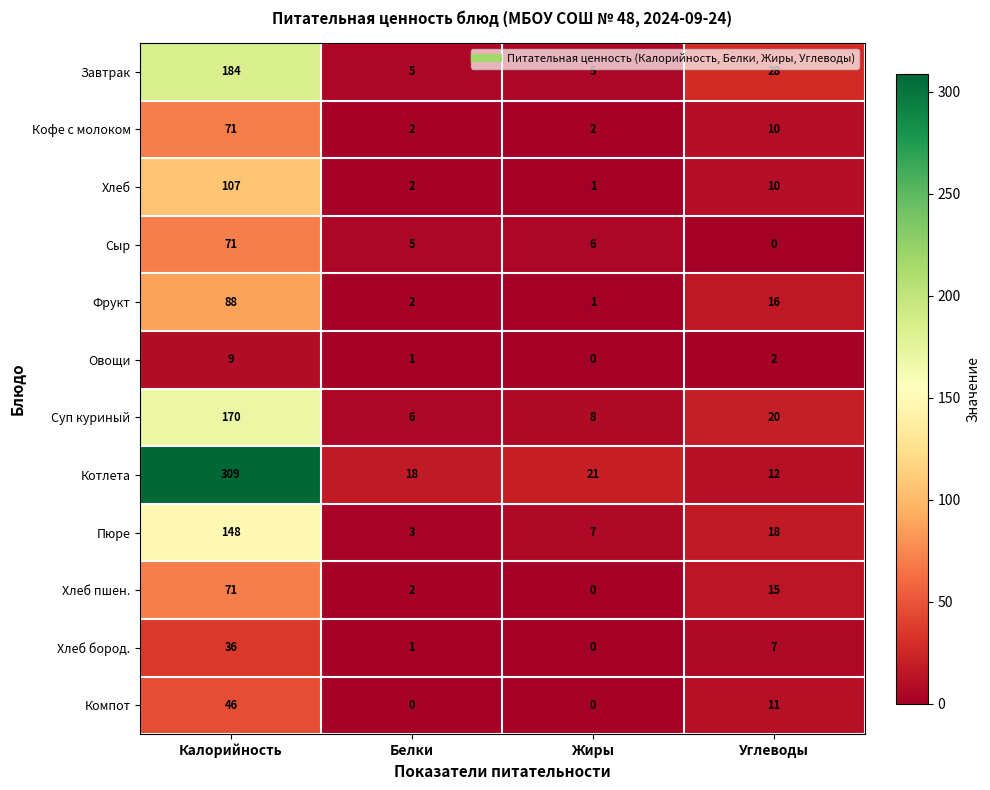

Which category has the lowest value in the Хлеб пшен. series?

Жиры